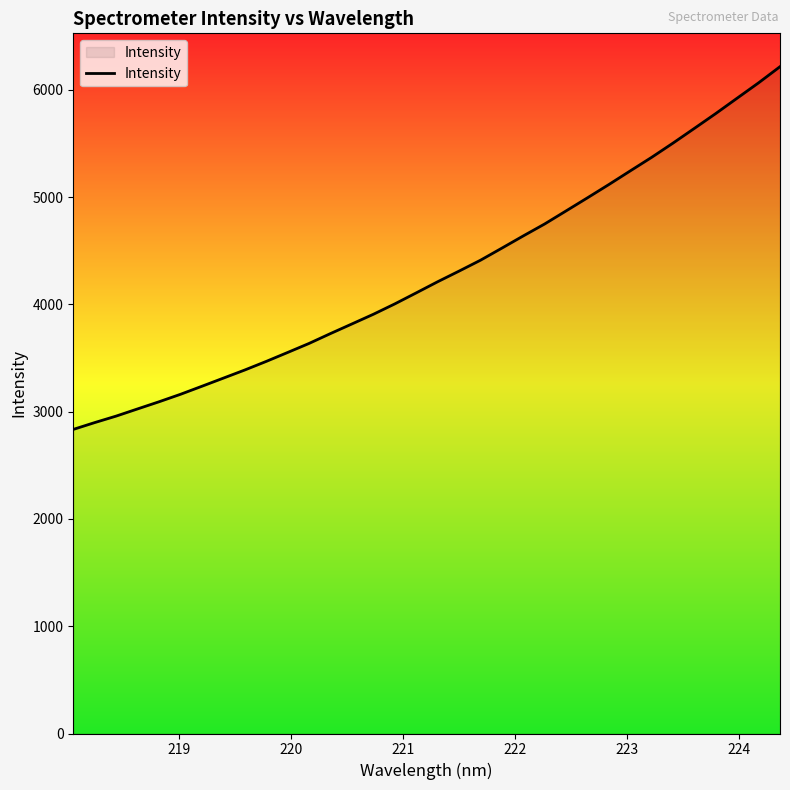

What is the maximum value shown in the chart?

6215.5